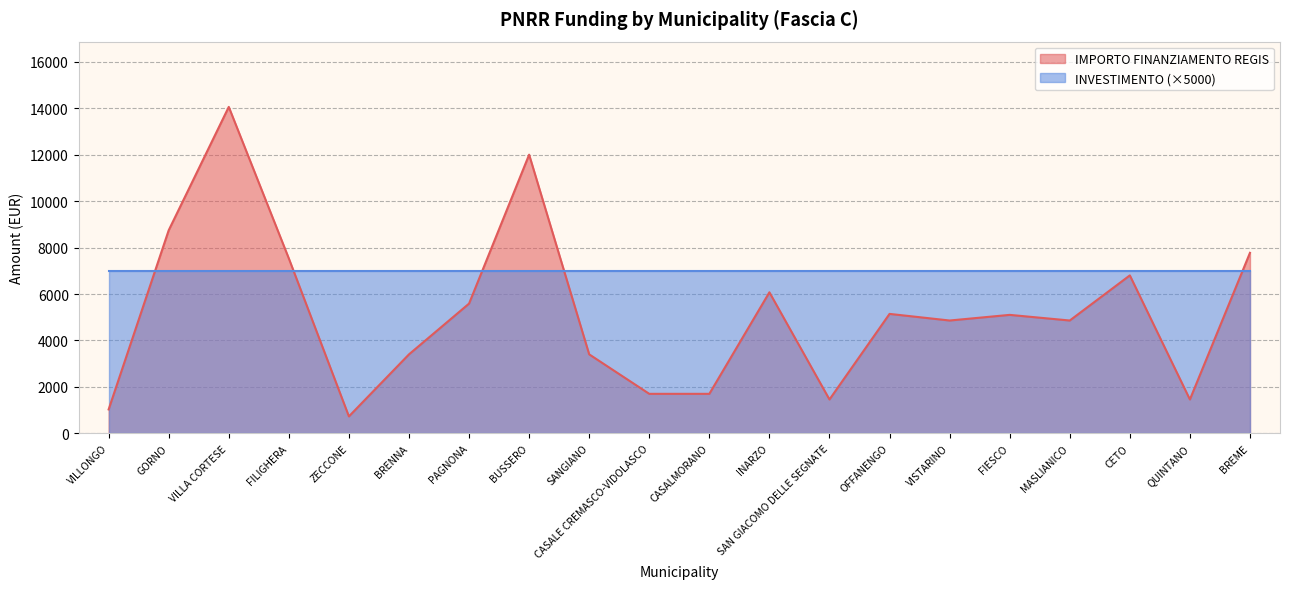

How many lines are shown in the chart?

2